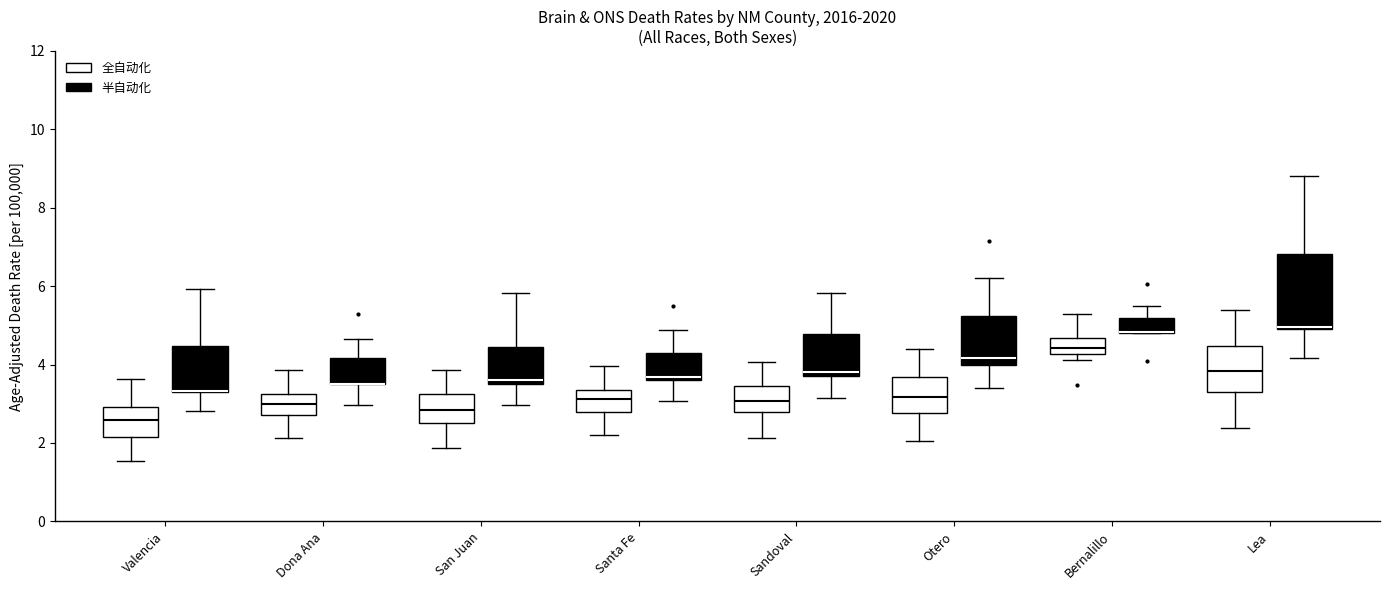

Reading left to right, read every box against the y-axis: the position of its median line, the range the box covers, and the ends of its whiskers. The values are not printed on the chart, so give them approximately, as read against the axis.

Valencia (全自动化): median 2.6, box 2.2 to 3.0, whiskers 1.6 to 3.6
Valencia (半自动化): median 3.4 (drawn on the box's lower edge), box 3.4 to 4.4, whiskers 2.8 to 6.0
Dona Ana (全自动化): median 3.0, box 2.8 to 3.2, whiskers 2.2 to 3.8
Dona Ana (半自动化): median 3.6 (drawn on the box's lower edge), box 3.6 to 4.2, whiskers 3.0 to 4.6
San Juan (全自动化): median 2.8, box 2.6 to 3.2, whiskers 1.8 to 3.8
San Juan (半自动化): median 3.6 (just above the box's lower edge), box 3.6 to 4.4, whiskers 3.0 to 5.8
Santa Fe (全自动化): median 3.2, box 2.8 to 3.4, whiskers 2.2 to 4.0
Santa Fe (半自动化): median 3.6 (just above the box's lower edge), box 3.6 to 4.2, whiskers 3.0 to 4.8
Sandoval (全自动化): median 3.0, box 2.8 to 3.4, whiskers 2.2 to 4.0
Sandoval (半自动化): median 3.8 (just above the box's lower edge), box 3.8 to 4.8, whiskers 3.2 to 5.8
Otero (全自动化): median 3.2, box 2.8 to 3.6, whiskers 2.0 to 4.4
Otero (半自动化): median 4.2, box 4.0 to 5.2, whiskers 3.4 to 6.2
Bernalillo (全自动化): median 4.4, box 4.2 to 4.6, whiskers 4.2 (just below the box's lower edge) to 5.2
Bernalillo (半自动化): median 4.8 (drawn on the box's lower edge), box 4.8 to 5.2, whiskers 4.8 to 5.4
Lea (全自动化): median 3.8, box 3.4 to 4.4, whiskers 2.4 to 5.4
Lea (半自动化): median 5.0, box 5.0 to 6.8, whiskers 4.2 to 8.8